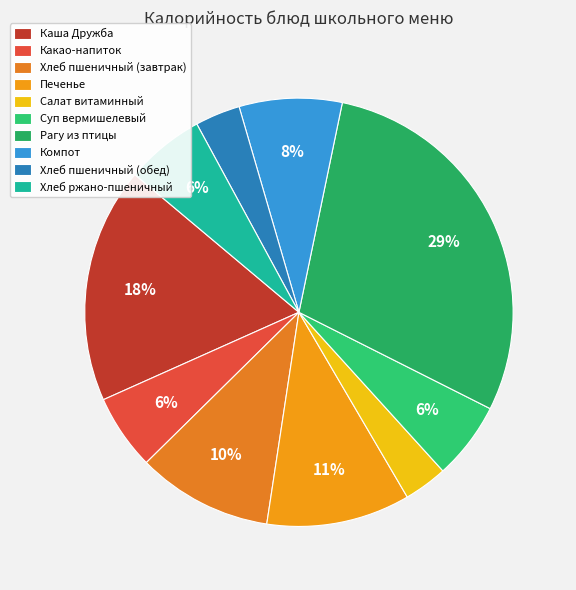

True or false: Какао-напиток accounts for 6% of the total.

True